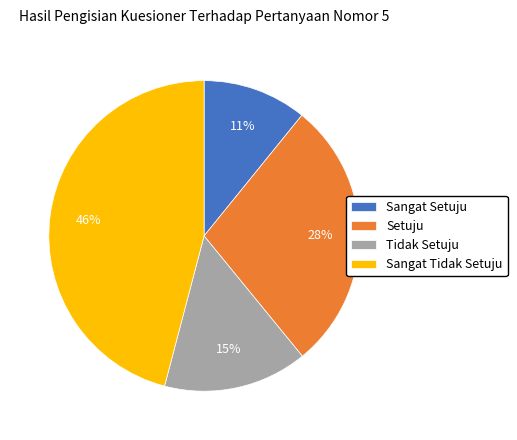

Do Sangat Setuju and Setuju together represent more than half of the pie?

No